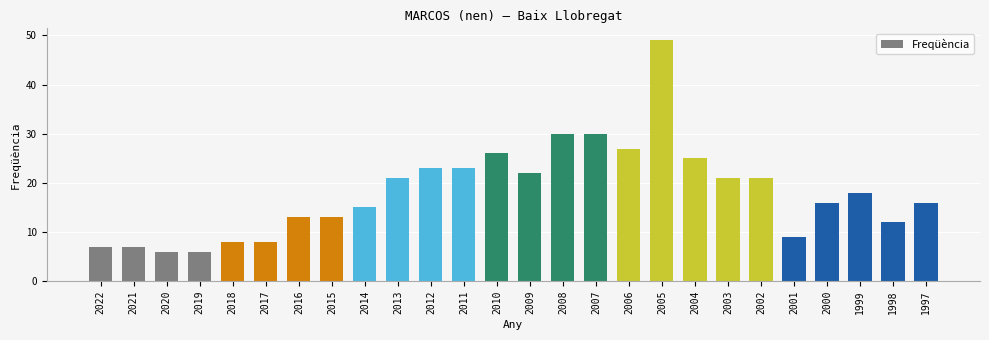

What is the change in value from 2013 to 2011?

+2